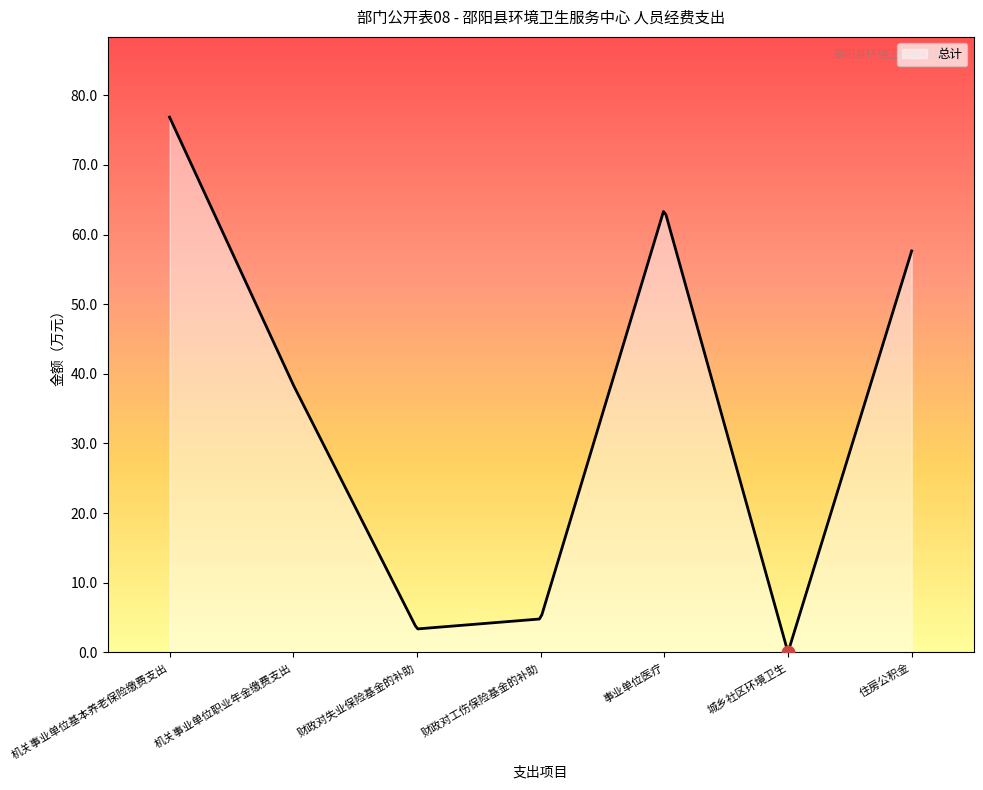

Approximately how many times larger is the value at 机关事业单位职业年金缴费支出 compared to 住房公积金?

0.7